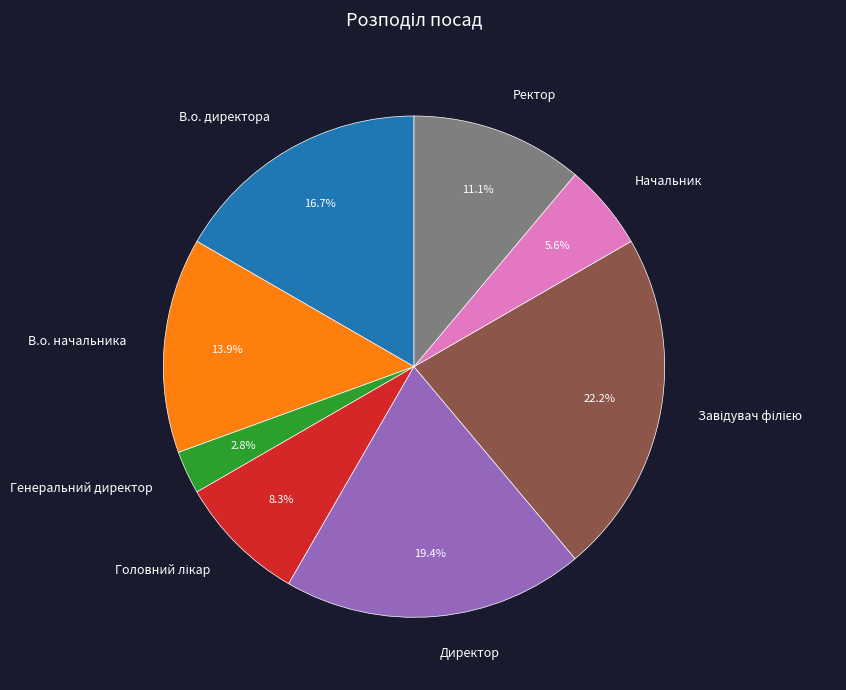

Does Директор account for over 50% of the chart?

No